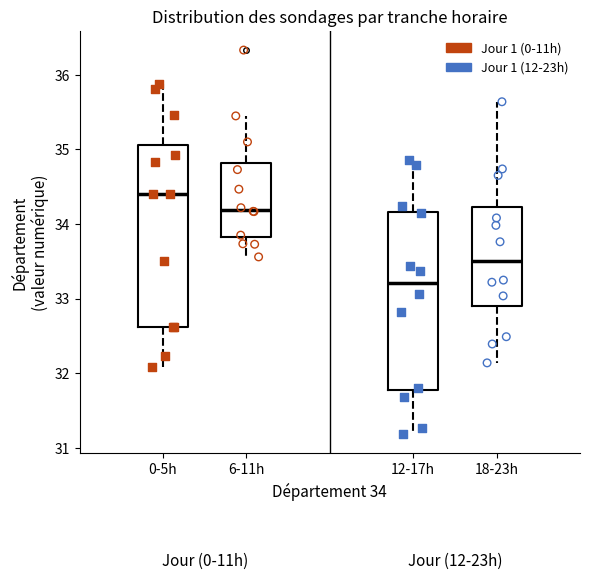

Which box's median line is the lowest?

12-17h